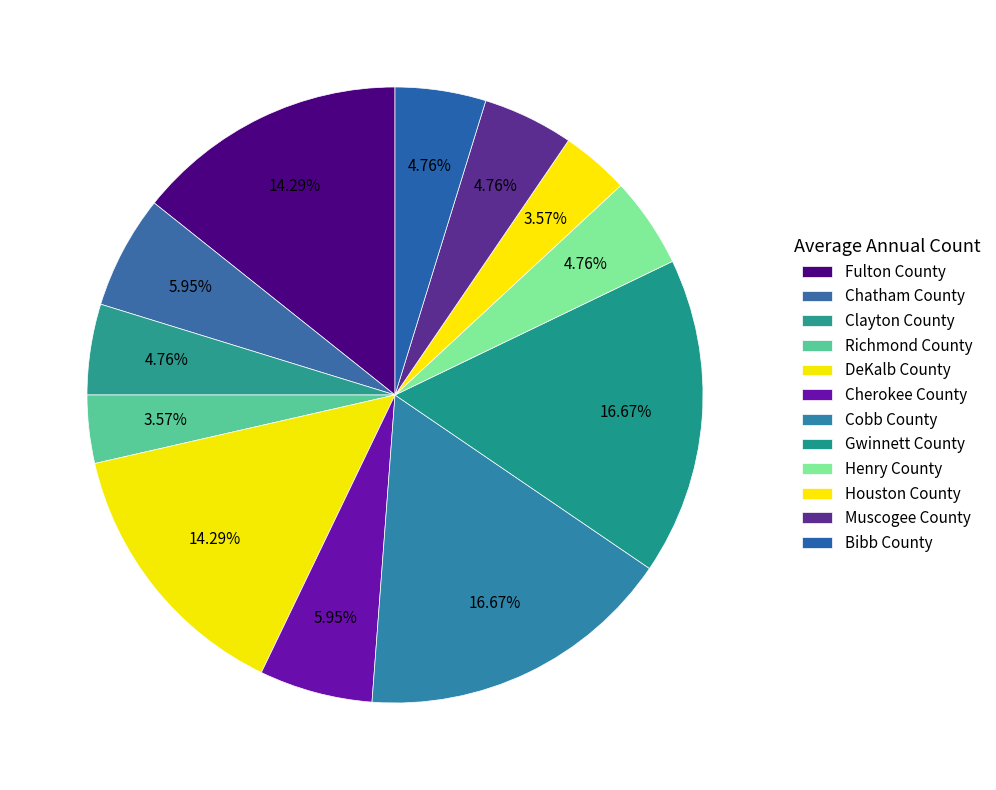

How much of the chart is everything except DeKalb County?

85.7%